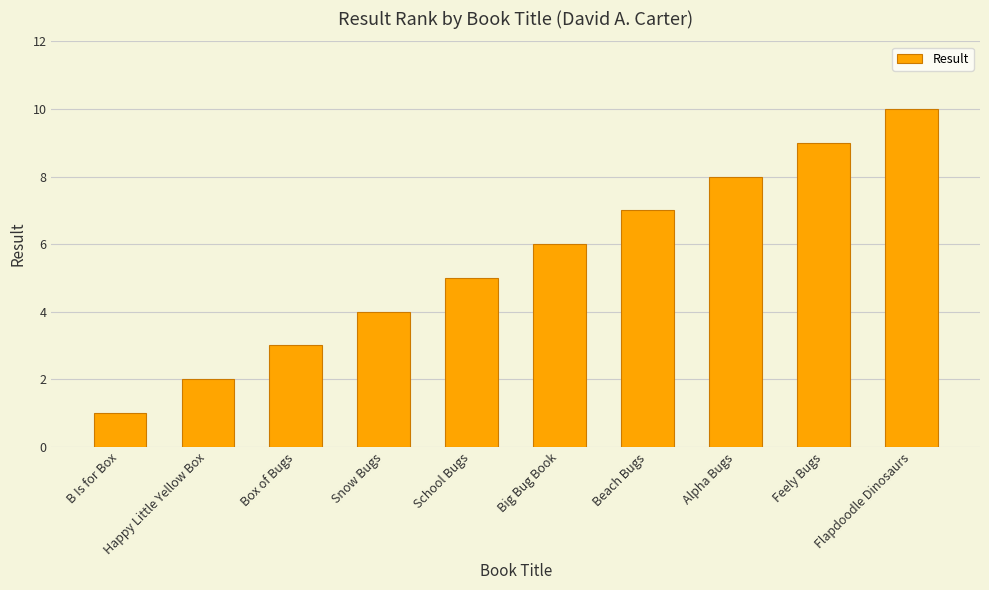

List the labels in order of value, smallest first.

B Is for Box, Happy Little Yellow Box, Box of Bugs, Snow Bugs, School Bugs, Big Bug Book, Beach Bugs, Alpha Bugs, Feely Bugs, Flapdoodle Dinosaurs